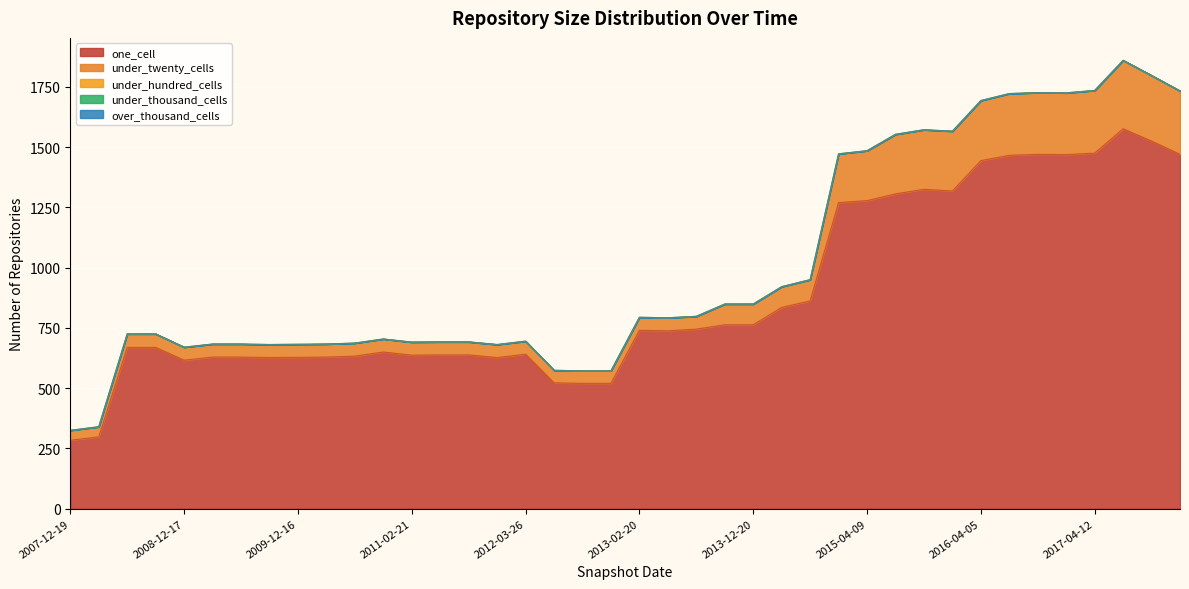

At which category is the sum across all series the highest?

2017-07-24